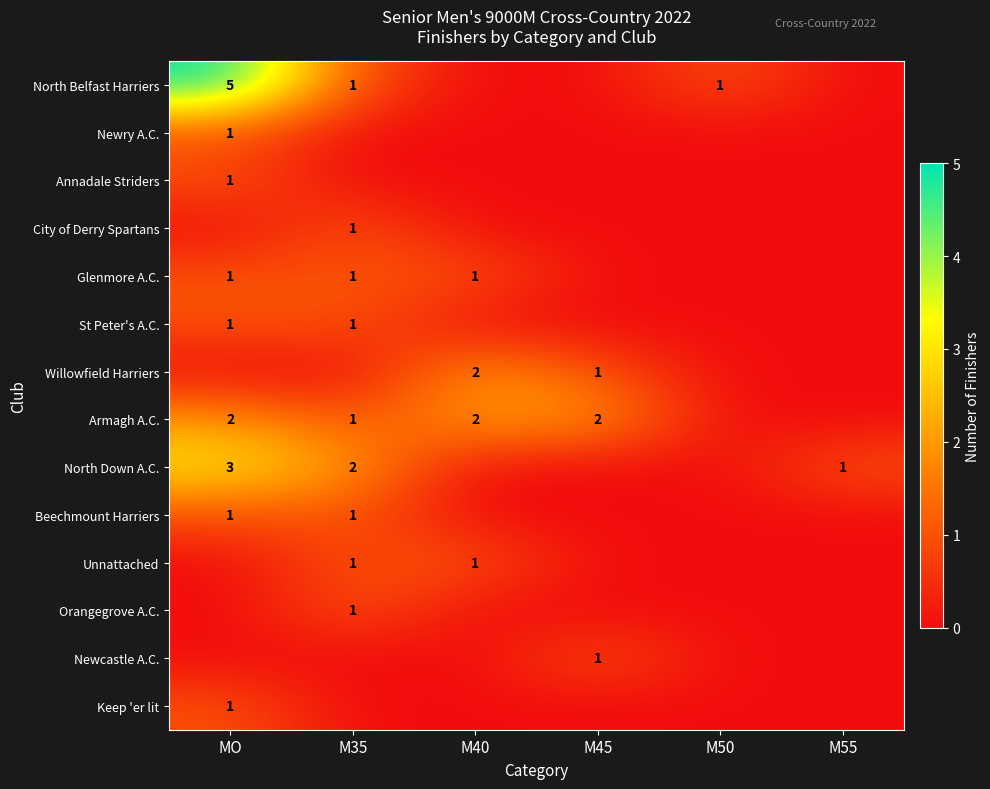

Count the Unnattached values in the range 0 to 1.

6